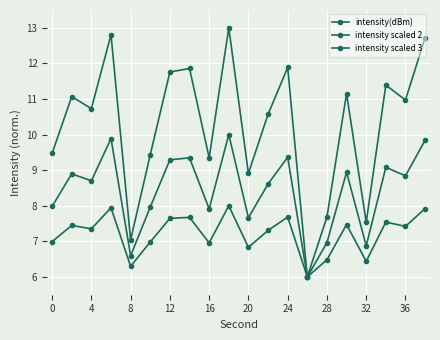

What is the value of the intensity scaled 3 point at the 16th from the left?

7.5